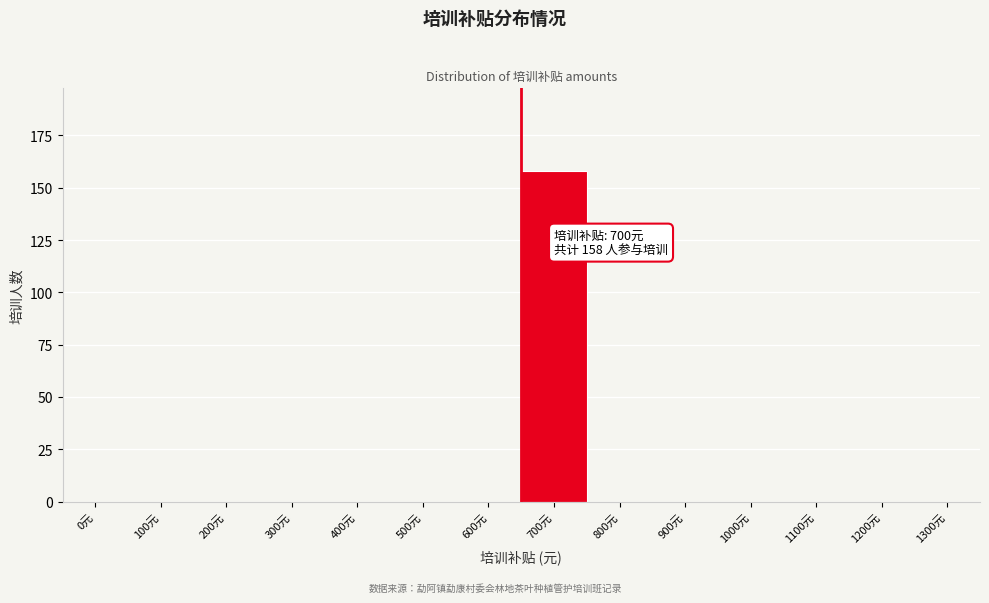

Reading left to right, list all the values displayed in this chart.

0元=0	100元=0	200元=0	300元=0	400元=0	500元=0	600元=0	700元=158	800元=0	900元=0	1000元=0	1100元=0	1200元=0	1300元=0